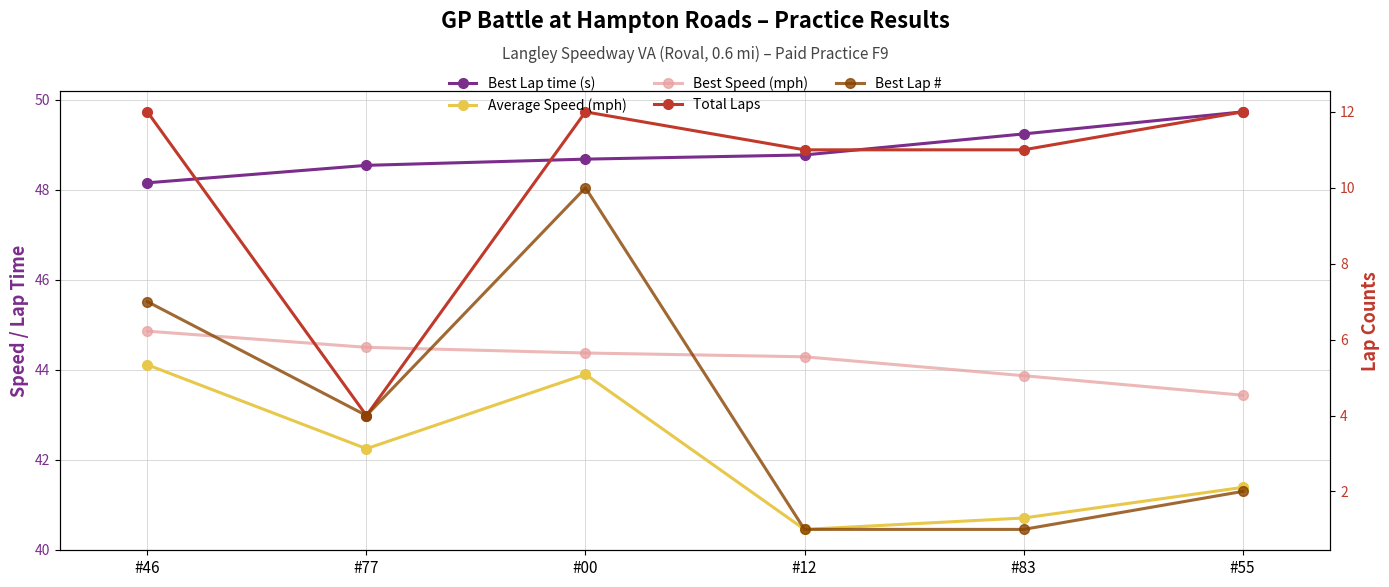

How many distinct data groups are displayed?

5